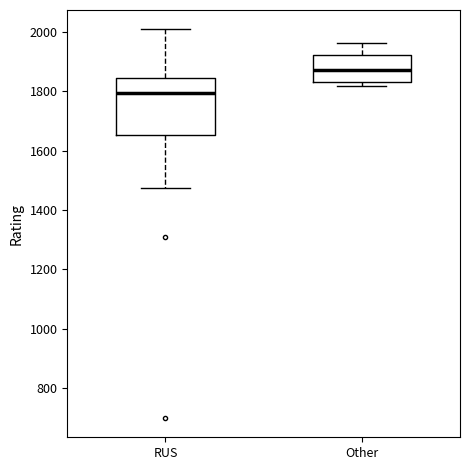

Which box's median line is the lowest?

RUS